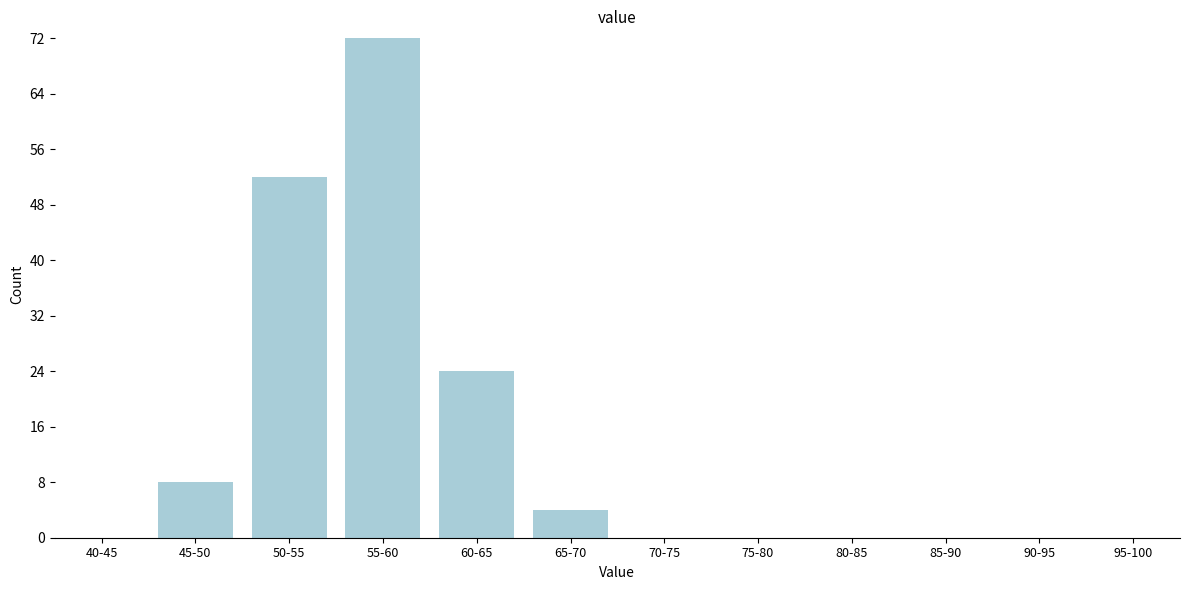

Reading right to left, what are all the values shown in this chart?

95-100=0	90-95=0	85-90=0	80-85=0	75-80=0	70-75=0	65-70=4	60-65=24	55-60=72	50-55=52	45-50=8	40-45=0